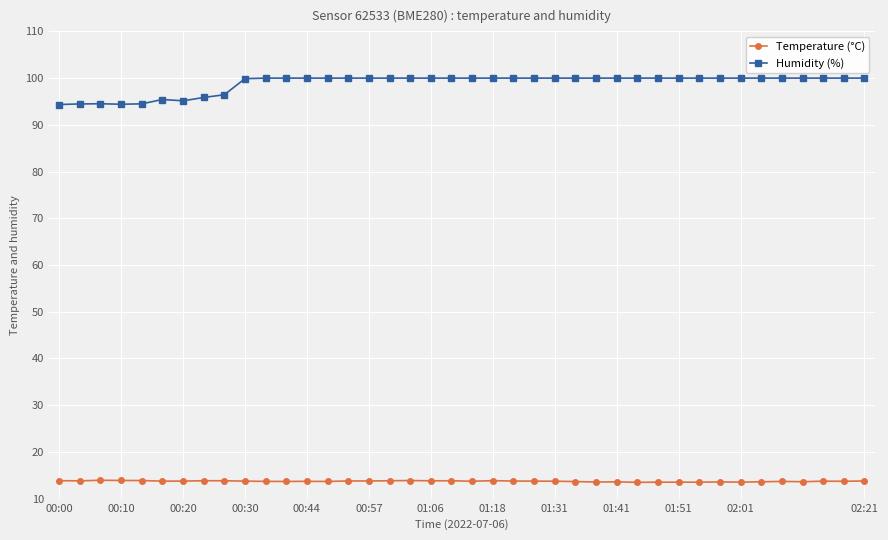

What is the average value of the Humidity (%) series?

98.9